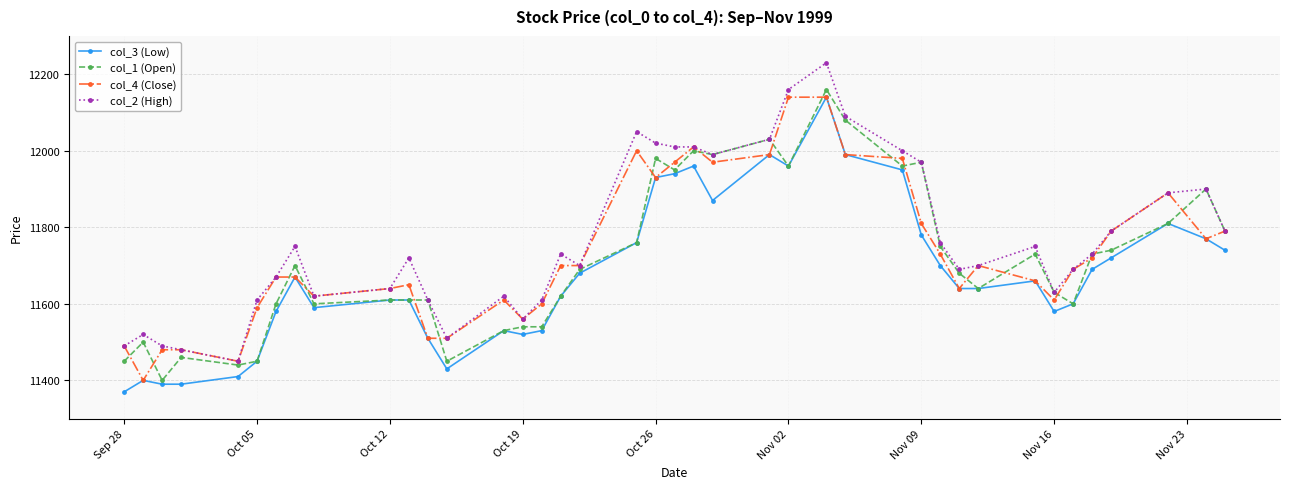

True or false: col_1 (Open) has more than 0 interior local peaks.

True